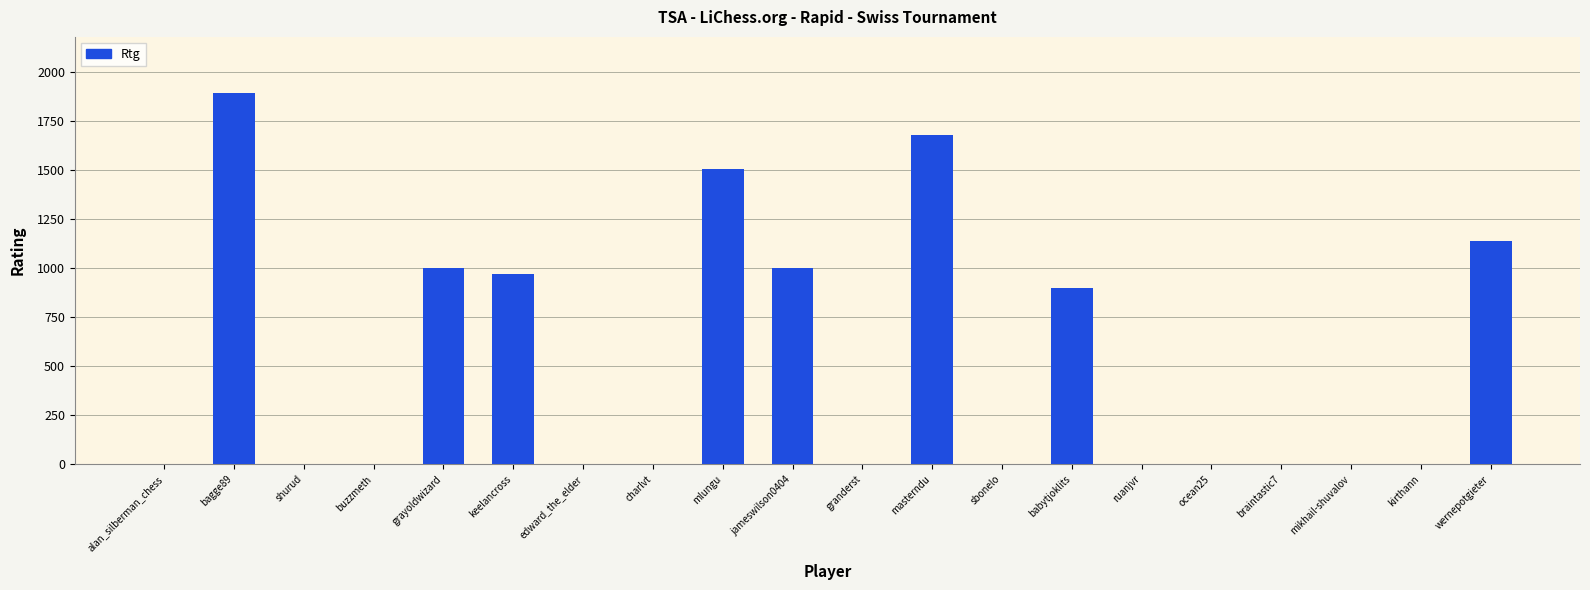

At which category does the chart reach its peak across all series?

bagge89